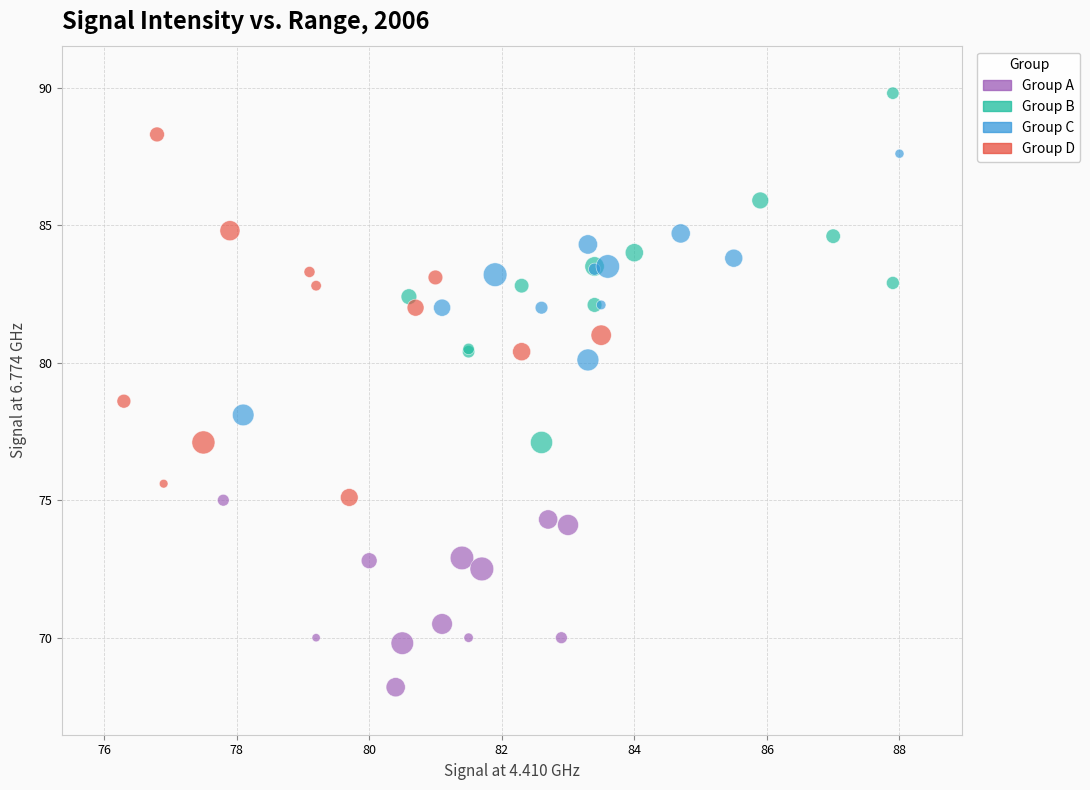

Which series reaches the maximum Y coordinate?

Group B